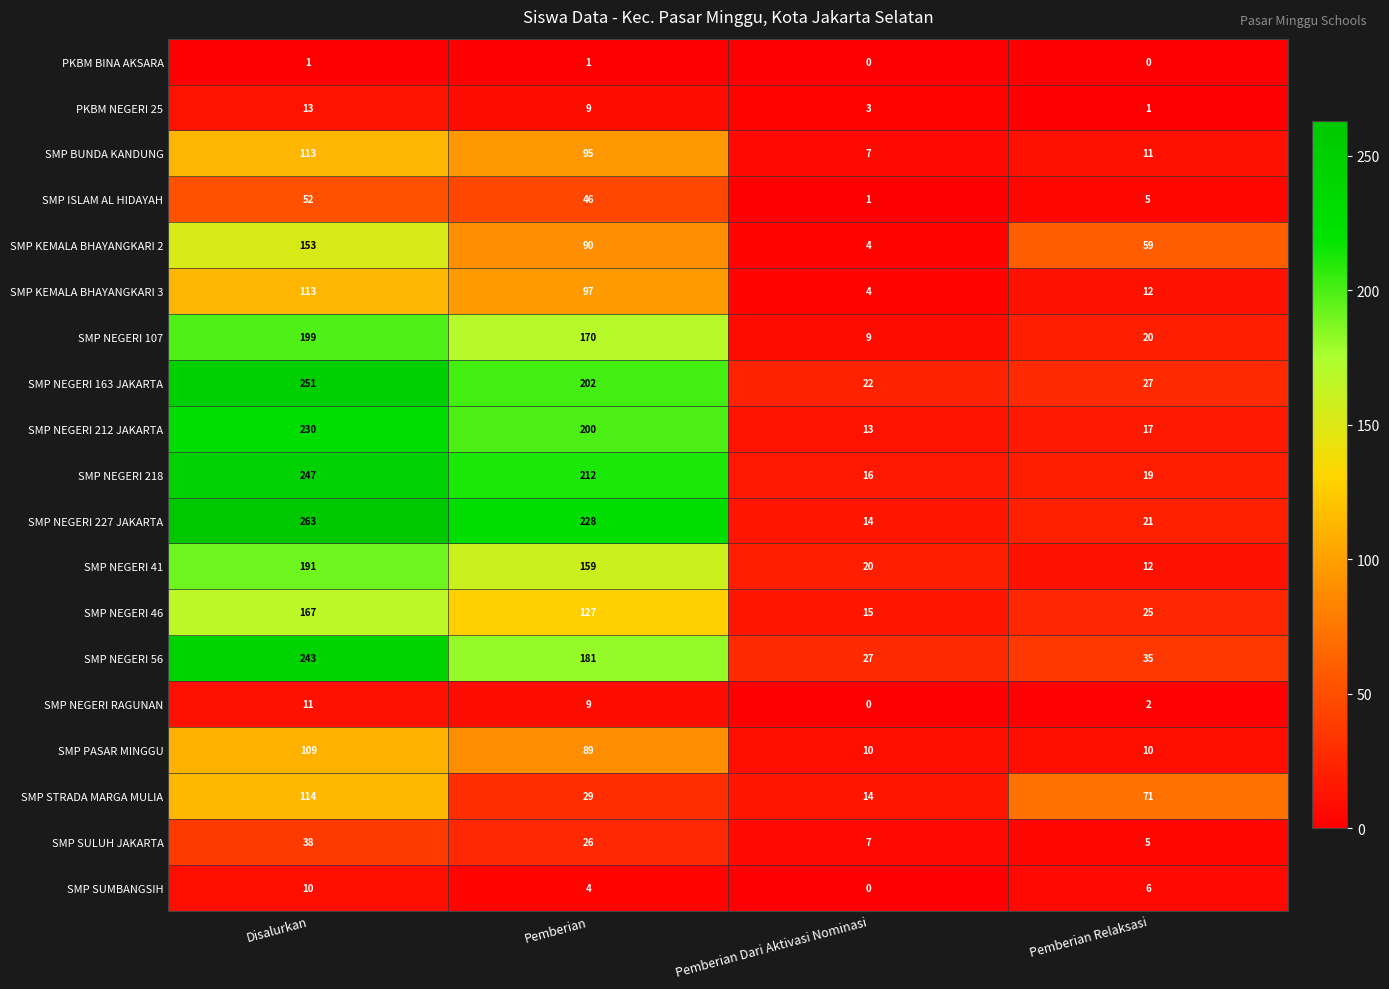

Read the SMP PASAR MINGGU value at Disalurkan.

109